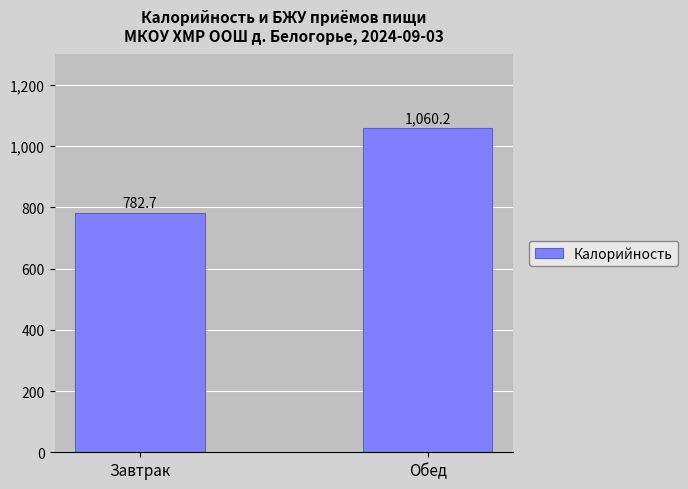

Rank the categories by value from highest to lowest.

Обед, Завтрак